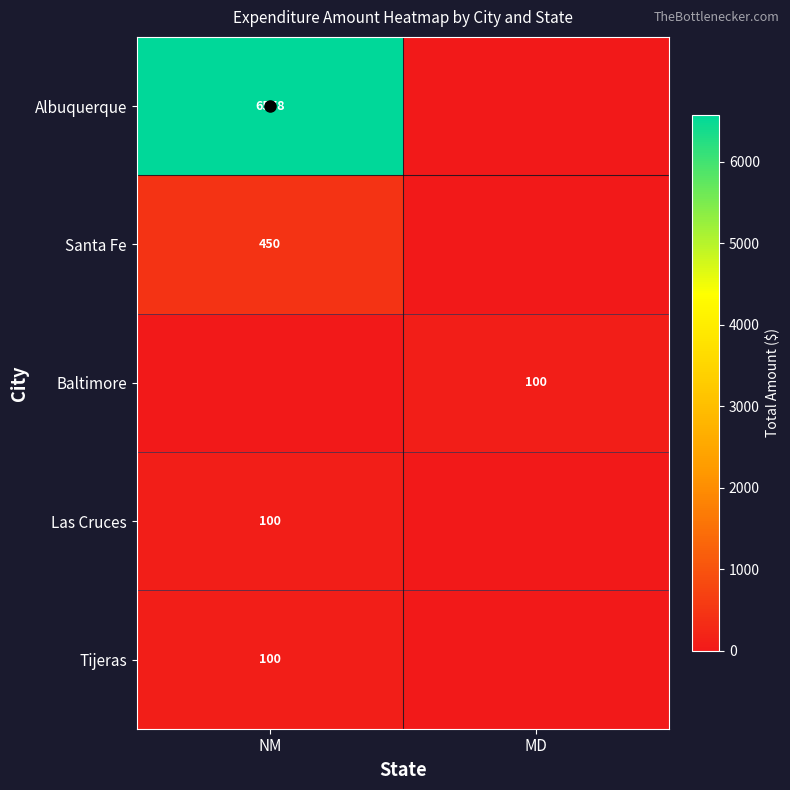

Which label corresponds to the smallest value in the chart?

MD